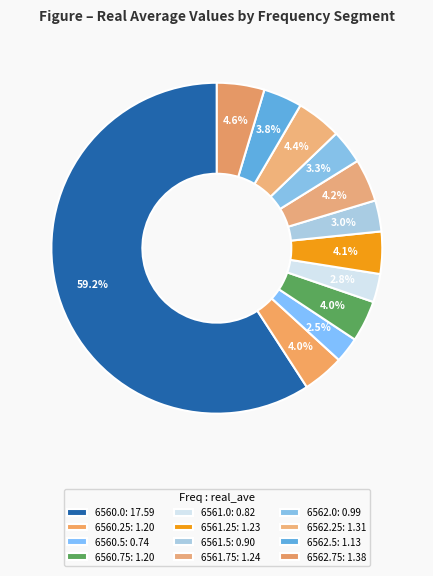

How many slices are in this pie chart?

12